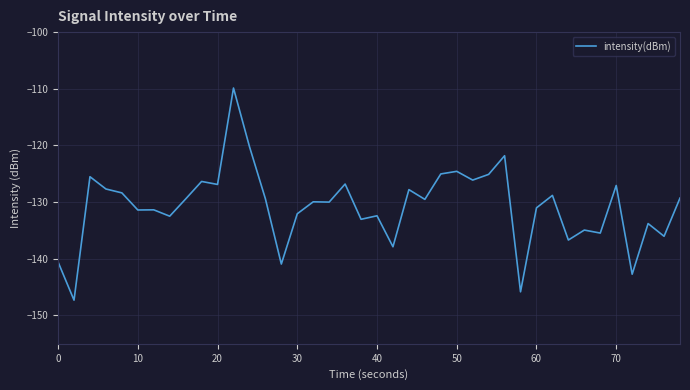

What is the difference between the maximum and minimum values?

37.4